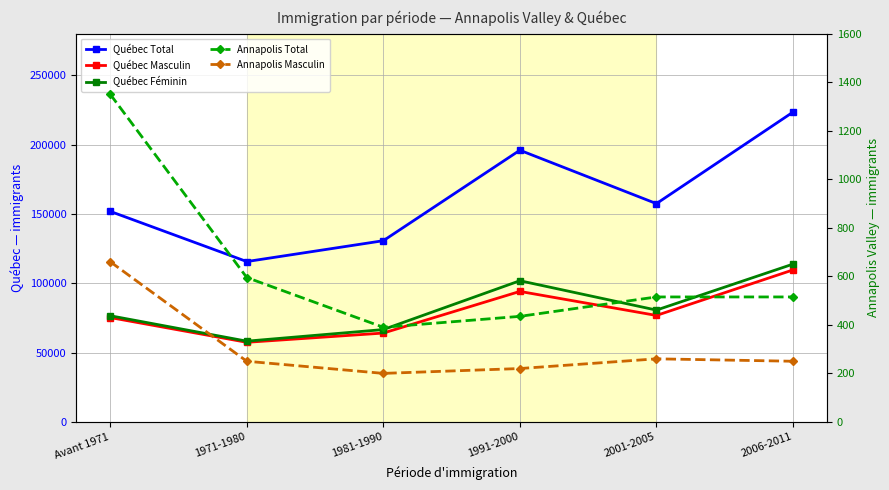

Which has a higher value, 2006-2011 or 1971-1980?

2006-2011